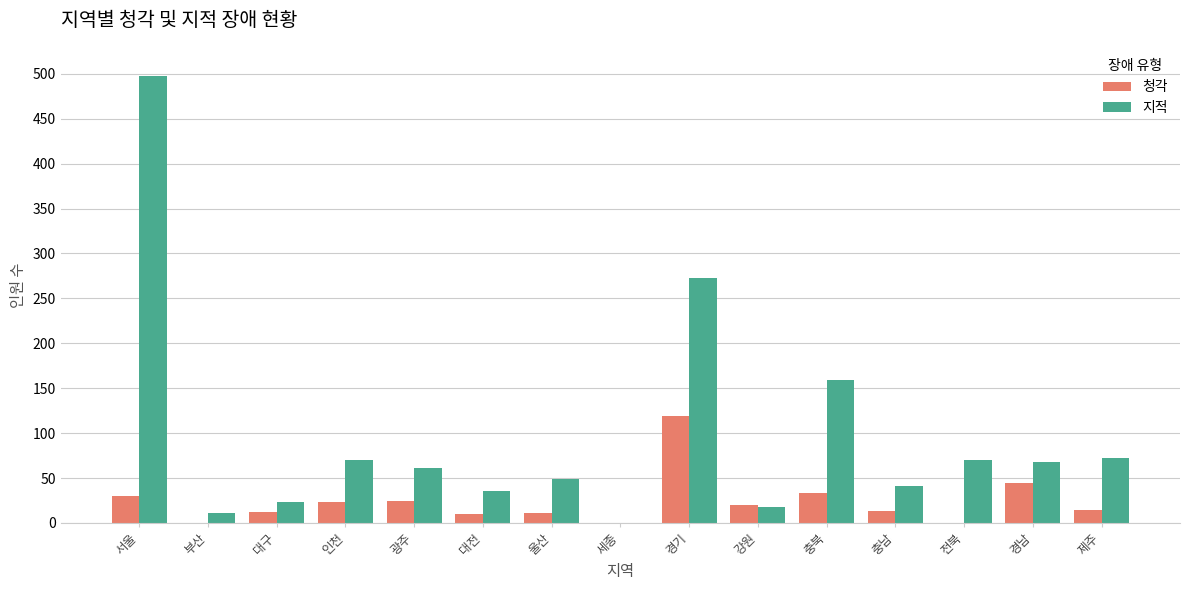

True or false: 청각 has a value of 30 at 서울.

True